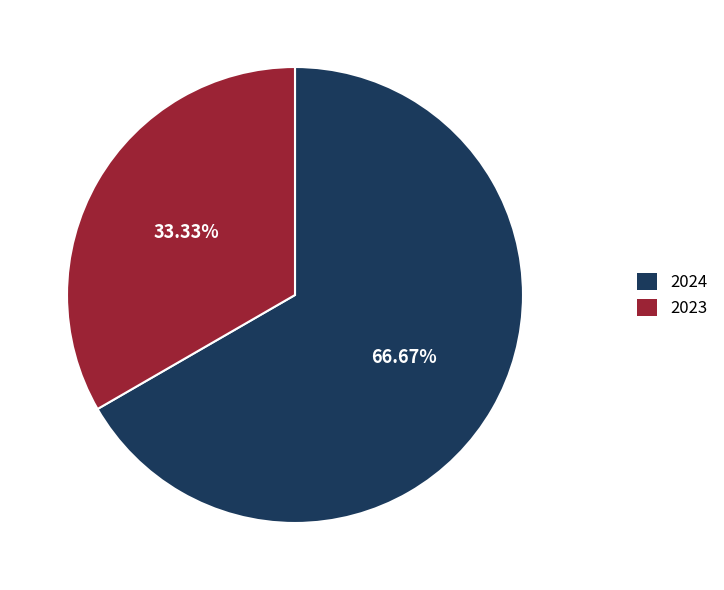

To the nearest percent, what is the combined percentage of 2024 and 2023?

100%